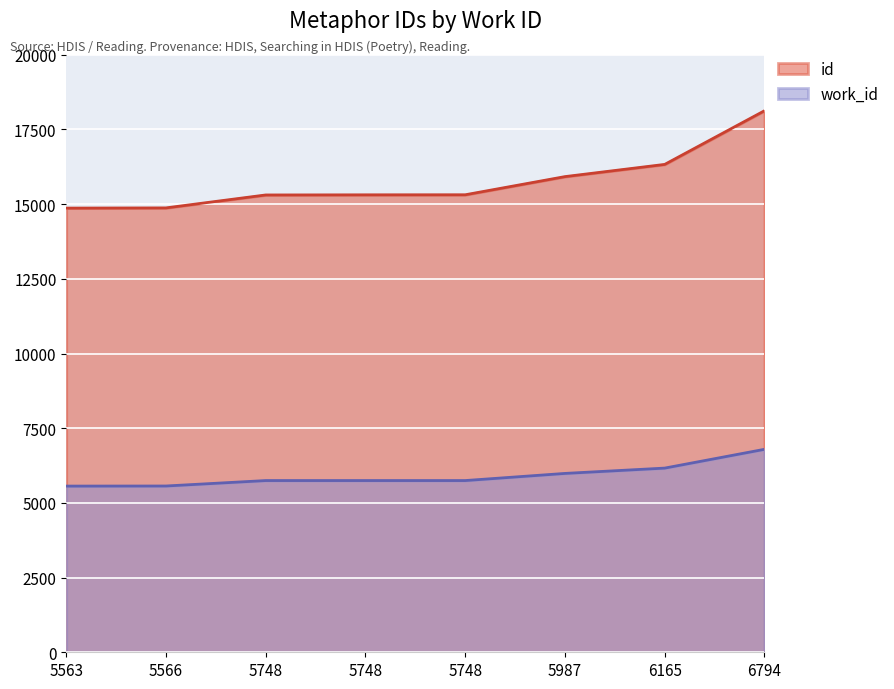

How many categories are shown in the chart?

8